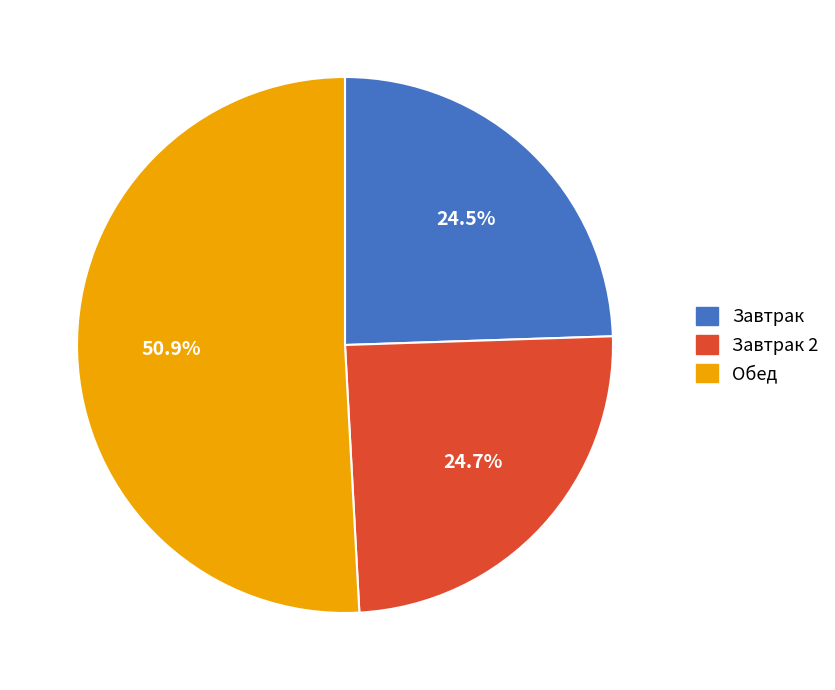

Is there any slice that represents more than half of the pie?

Yes